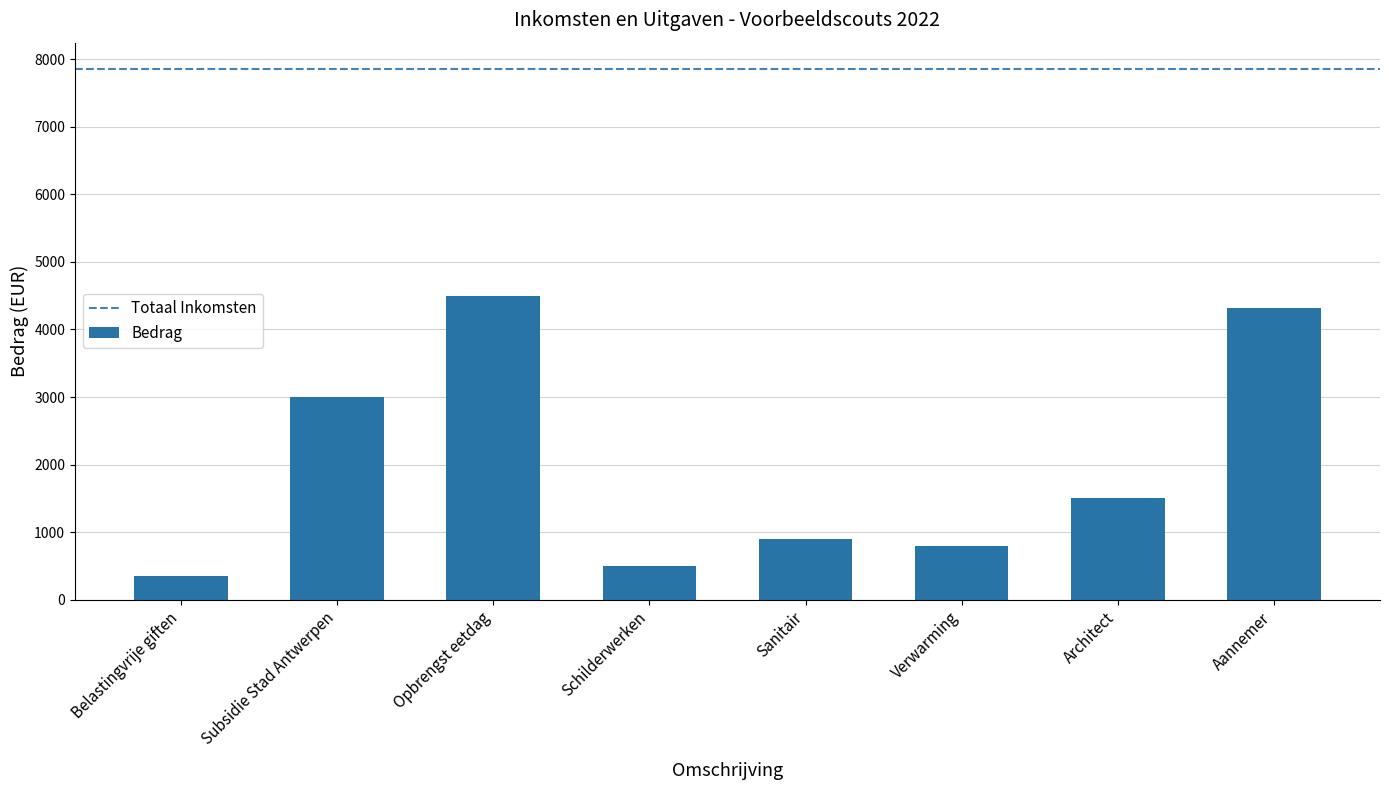

The chart shows a value of 4500 at Opbrengst eetdag. True or false?

True